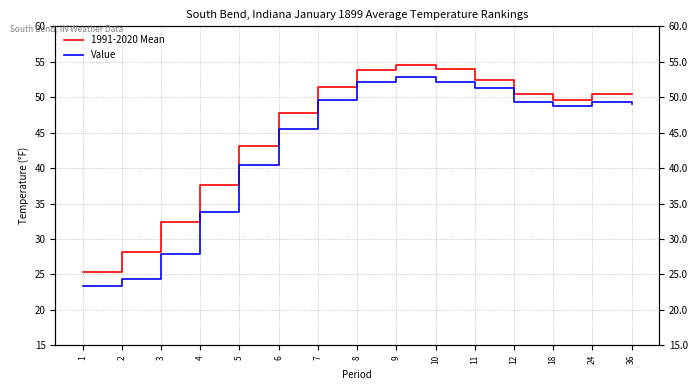

Reading left to right, list all the values displayed in this chart.

1991-2020 Mean: 25.3	28.1	32.4	37.6	43.1	47.8	51.5	53.8	54.5	54.0	52.5	50.5	49.6	50.5	50.5
Value: 23.4	24.3	27.9	33.8	40.4	45.5	49.6	52.2	52.9	52.2	51.3	49.3	48.7	49.3	49.1